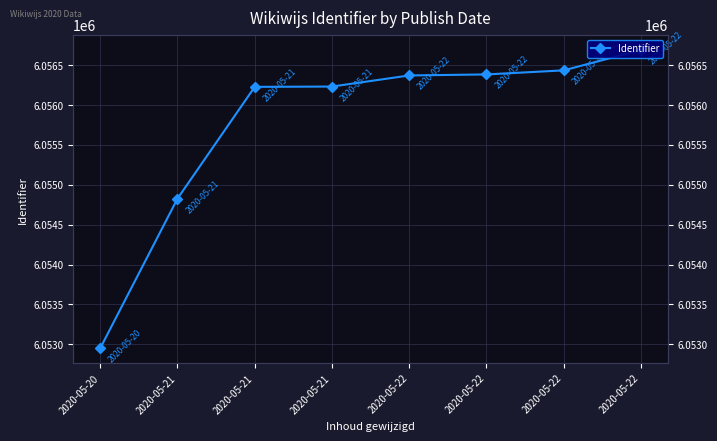

How many data points are less than 6056371?

4